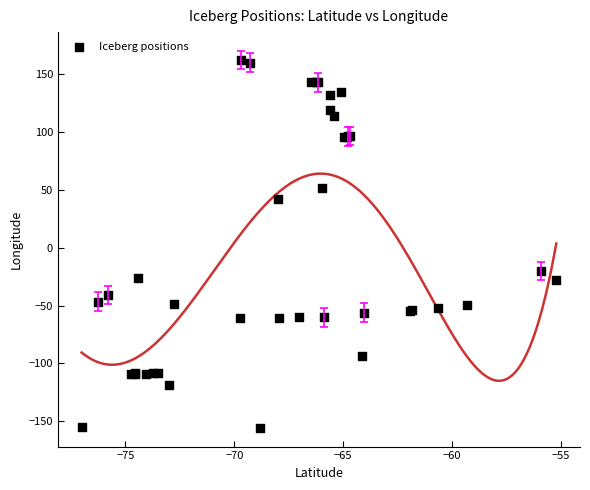

What Y value in the scatter plot is closest to 3?

-20.2